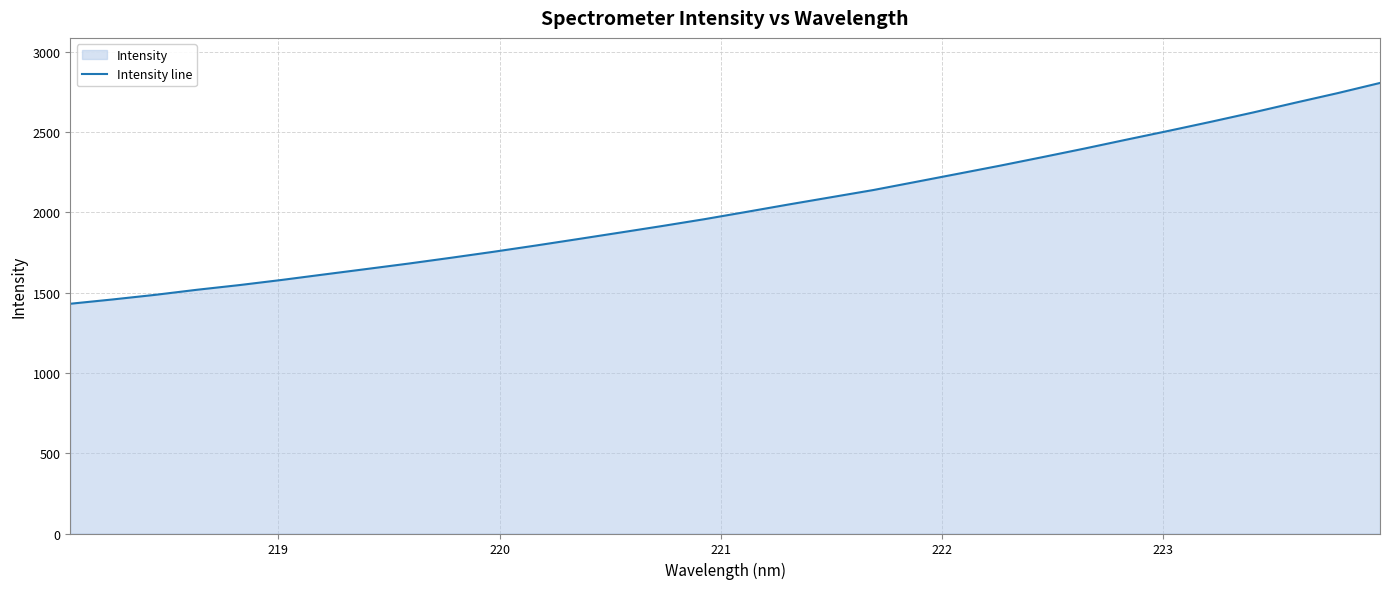

What is the minimum value shown in the chart?

1430.2